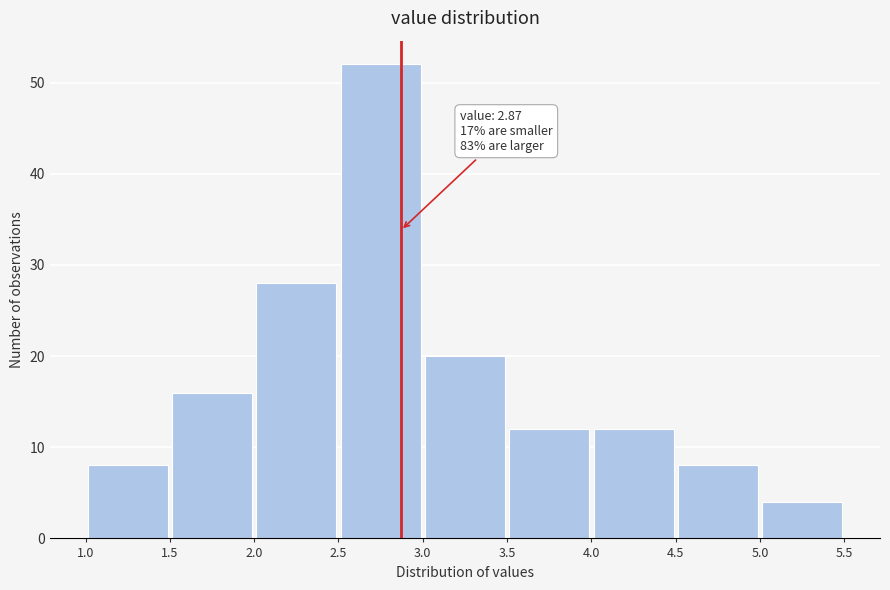

Which range on the x-axis has the tallest bar?

2.5 to 3.0